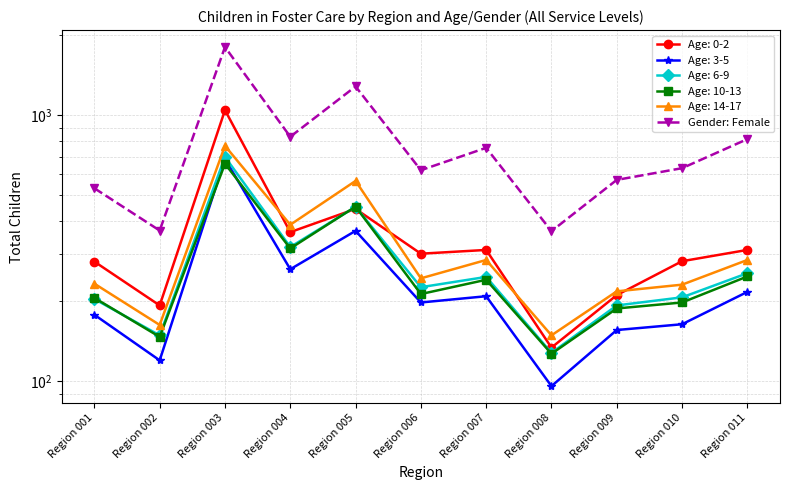

What is the sum of the values at Region 002 and Region 005?

1653